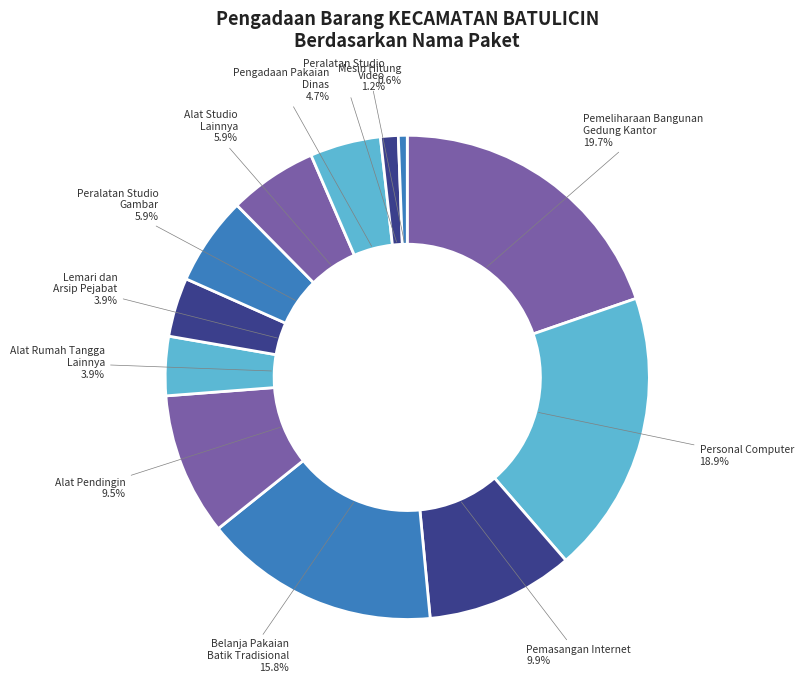

Which category has the biggest portion of the pie?

Pemeliharaan Bangunan Gedung Kantor